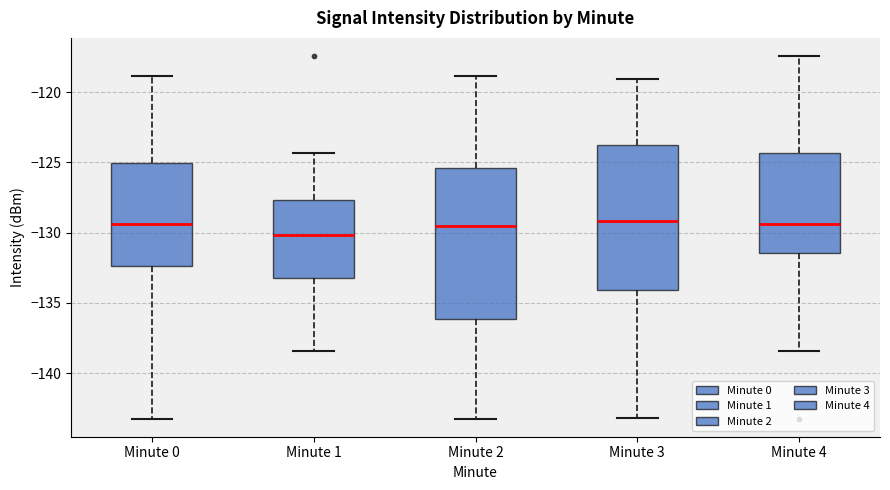

Reading left to right, transcribe this box plot: for each box, give where its median line is, the range the box spans, and where its two whiskers end, as read against the y-axis. The values are not printed on the chart, so give them approximately, as read against the axis.

Minute 0: median -129.5, box -132.5 to -125.0, whiskers -143.0 to -119.0
Minute 1: median -130.0, box -133.5 to -127.5, whiskers -138.5 to -124.5
Minute 2: median -129.5, box -136.0 to -125.5, whiskers -143.0 to -119.0
Minute 3: median -129.0, box -134.0 to -124.0, whiskers -143.0 to -119.0
Minute 4: median -129.5, box -131.5 to -124.5, whiskers -138.5 to -117.5